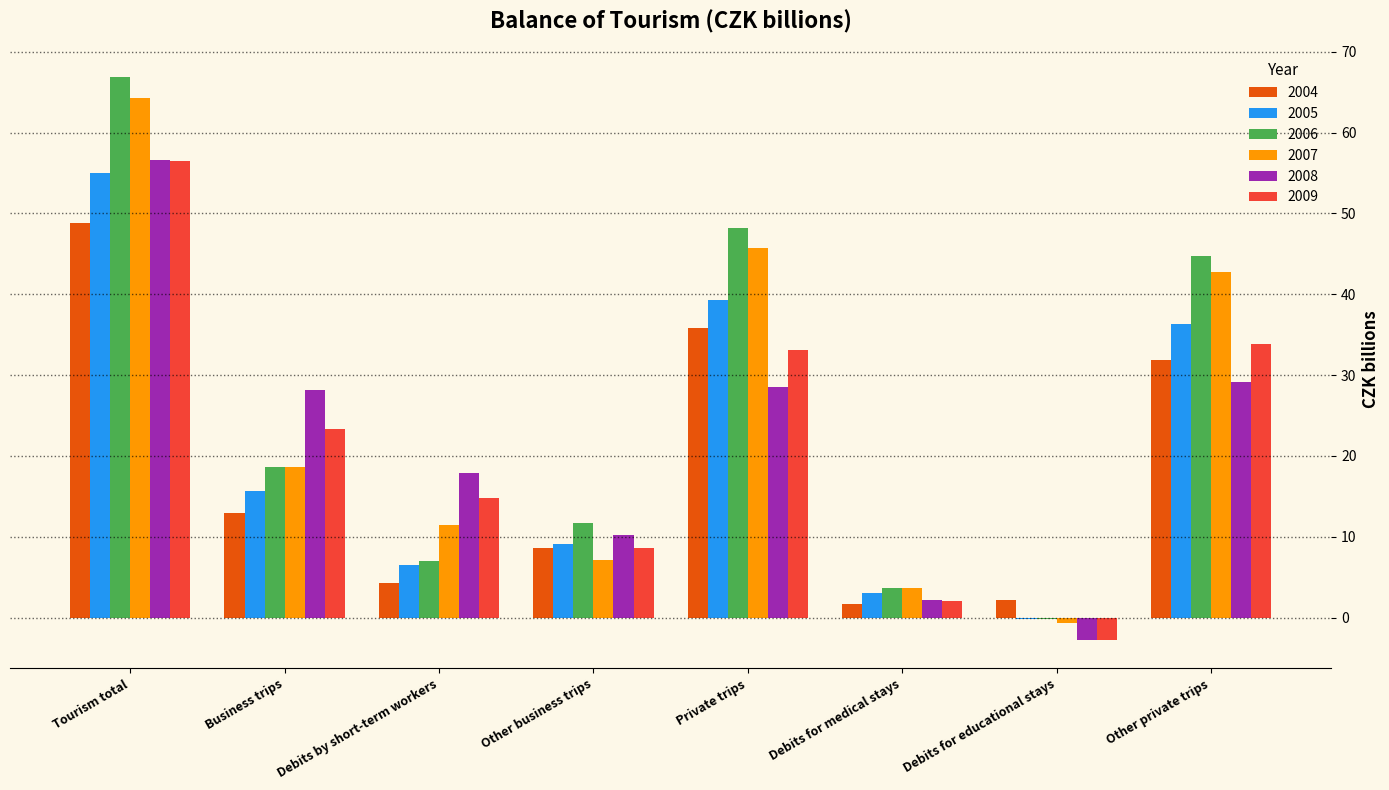

What are all the series names shown in the legend?

2004, 2005, 2006, 2007, 2008, 2009